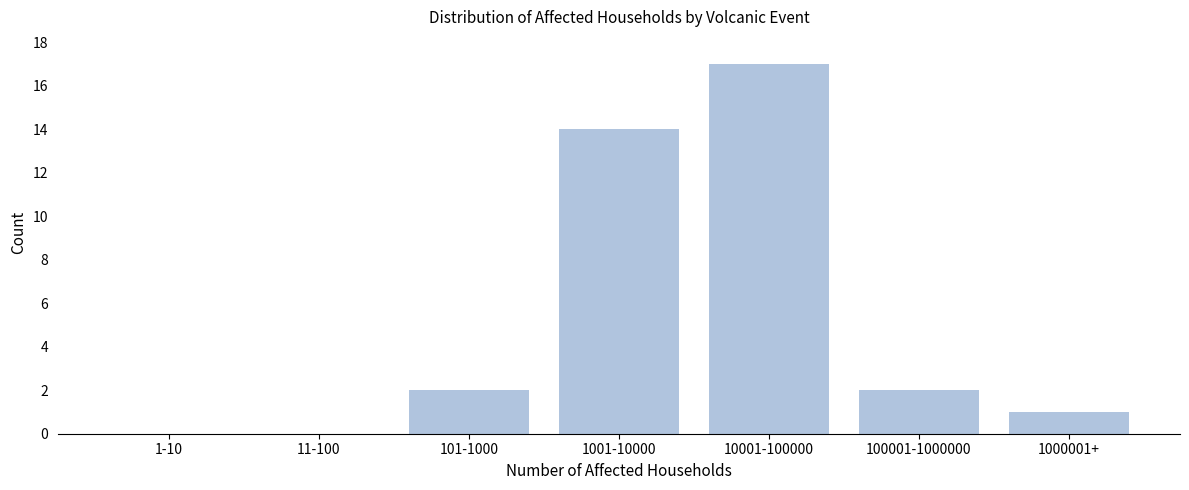

Reading left to right, extract all data points from this chart.

1-10=0	11-100=0	101-1000=2	1001-10000=14	10001-100000=17	100001-1000000=2	1000001+=1